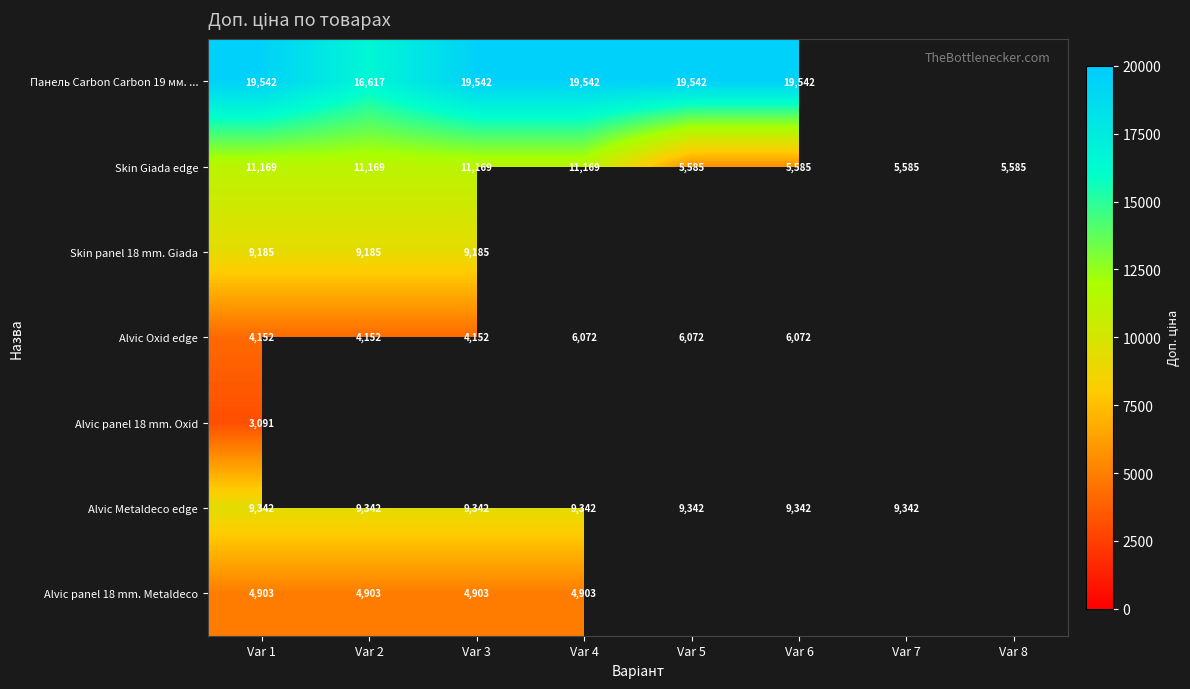

What is the total value across all series at Var 1?

61384.0